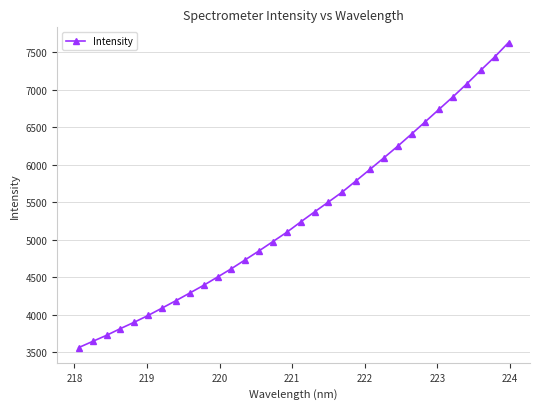

What is the average value?

5321.4